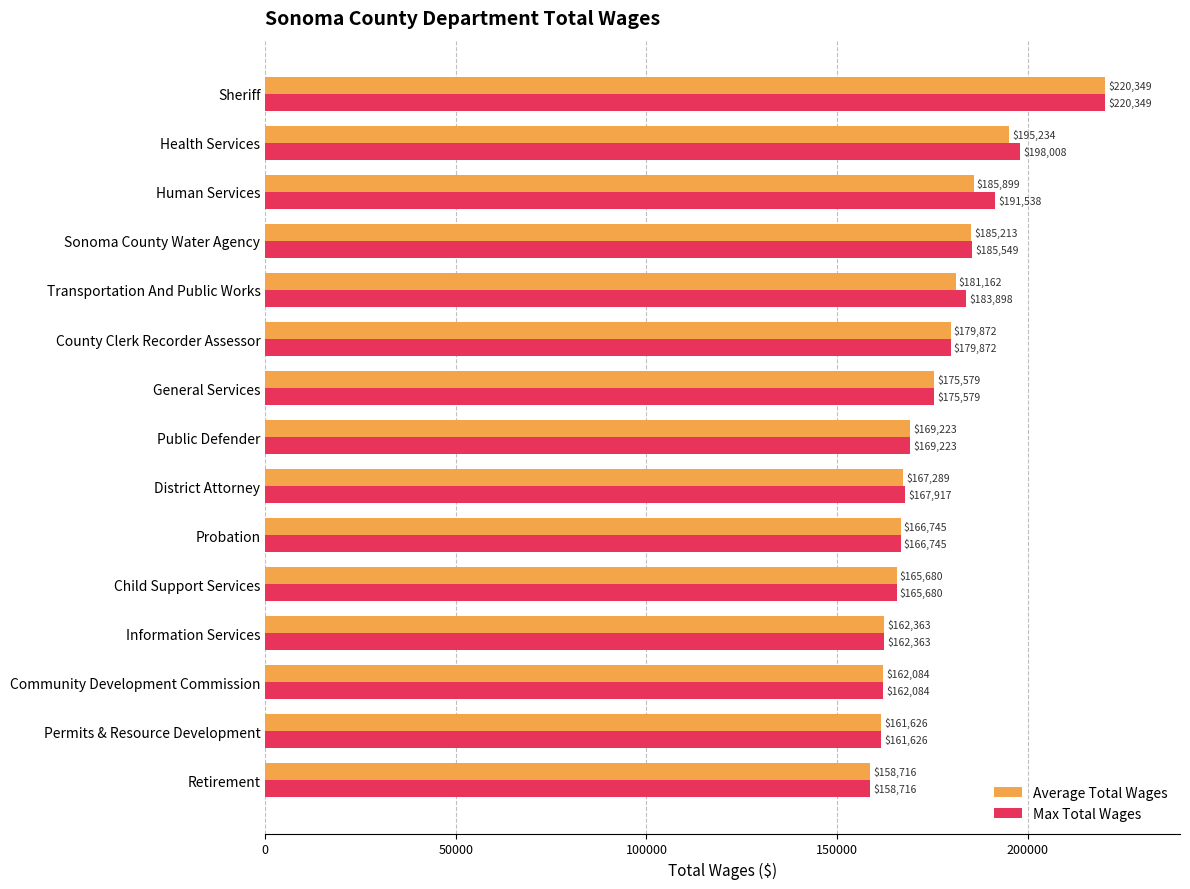

Where is Average Total Wages nearest to the value 189532?

Human Services